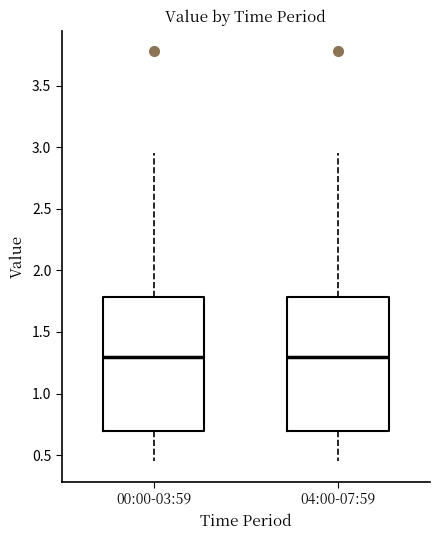

Reading left to right, transcribe this box plot: for each box, give where its median line is, the range the box spans, and where its two whiskers end, as read against the y-axis. The values are not printed on the chart, so give them approximately, as read against the axis.

00:00-03:59: median 1.30, box 0.70 to 1.80, whiskers 0.45 to 2.95
04:00-07:59: median 1.30, box 0.70 to 1.80, whiskers 0.45 to 2.95